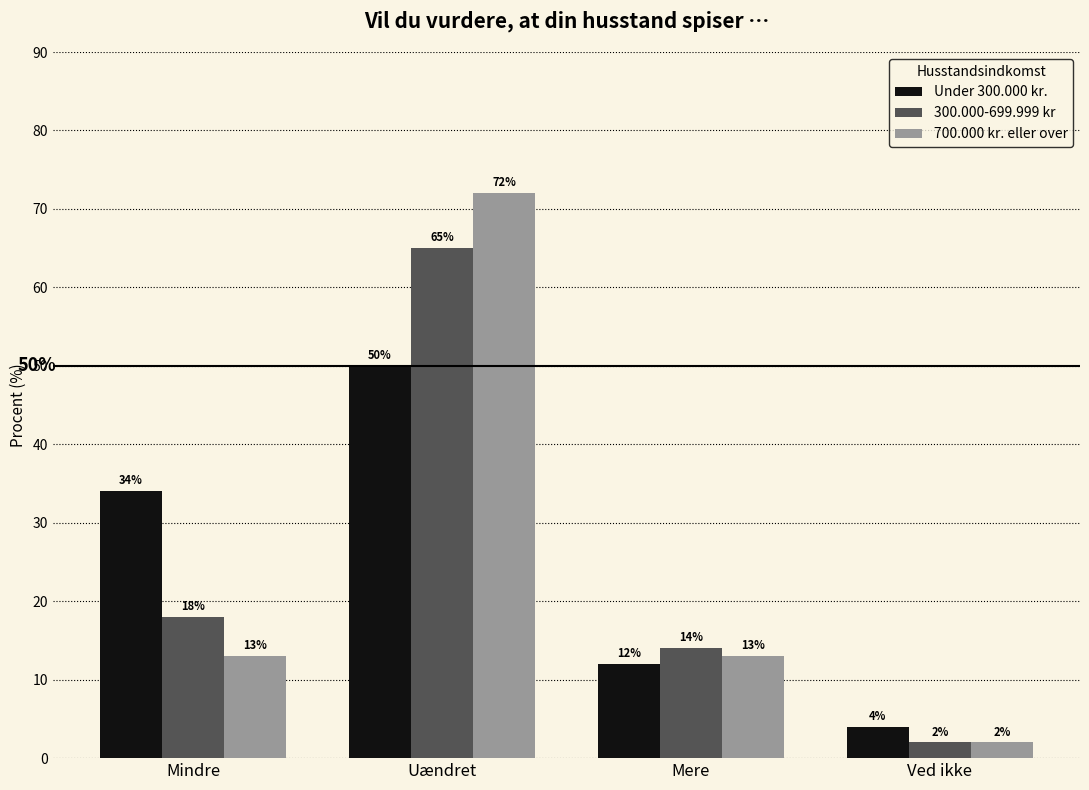

The value of 300.000-699.999 kr at Mindre is 18. True or false?

True